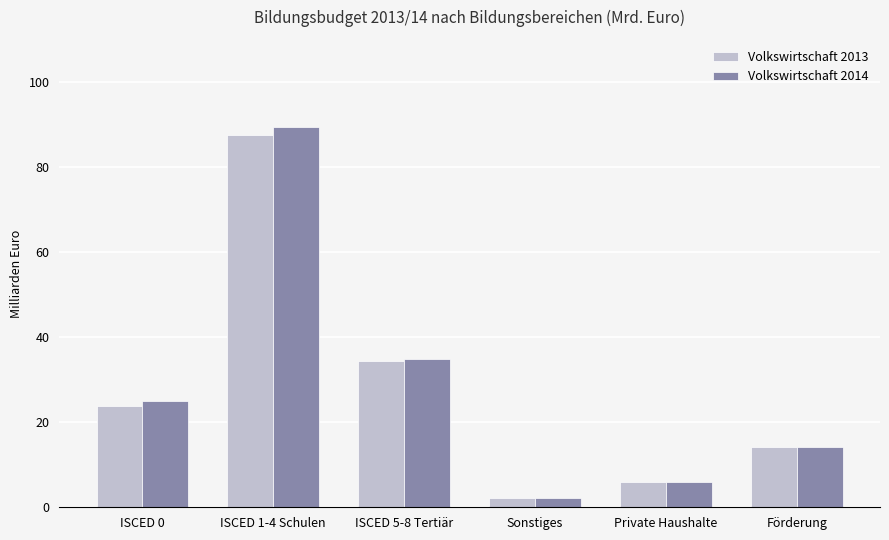

What is the spread (max minus min) of values at Private Haushalte?

0.1